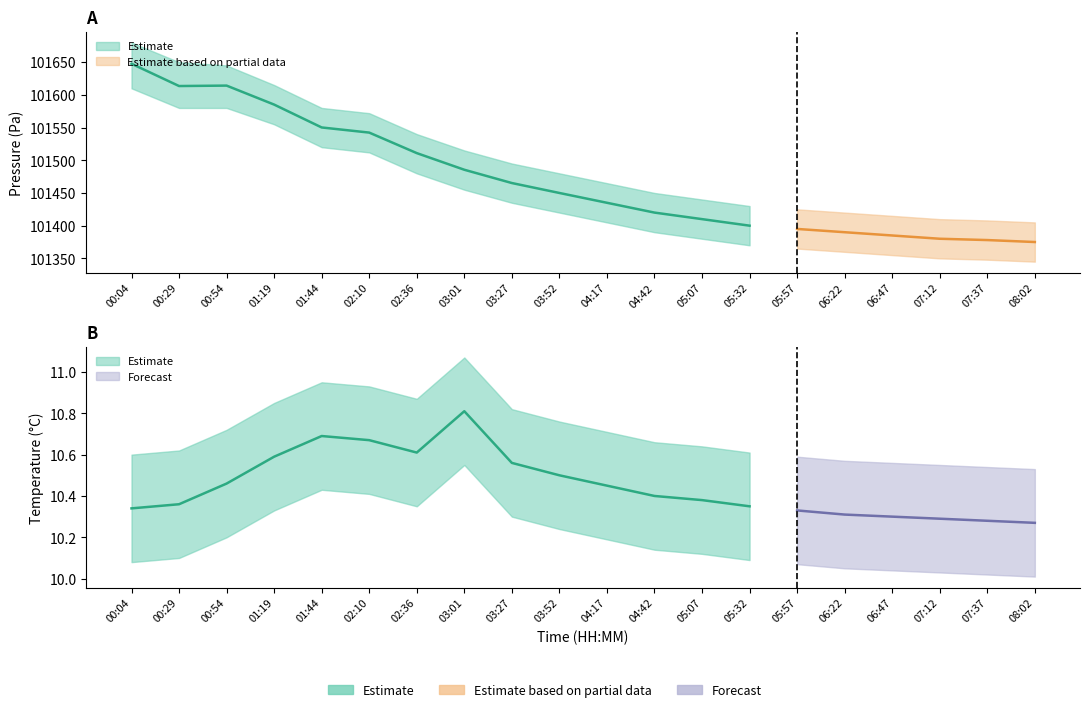

Rank the series at 01:19 from highest to lowest value.

pressure_upper, pressure, pressure_lower, temperature_upper, temperature, temperature_lower